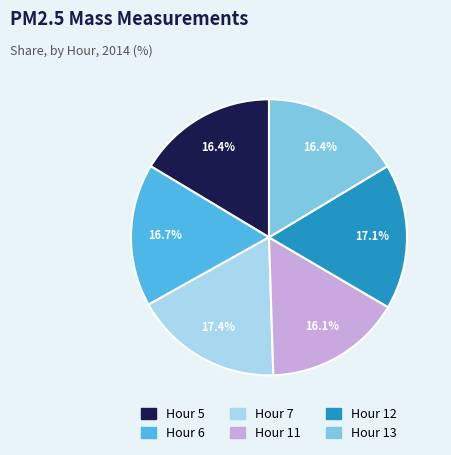

What is the ratio of the value at Hour 5 to the value at Hour 7?

0.9